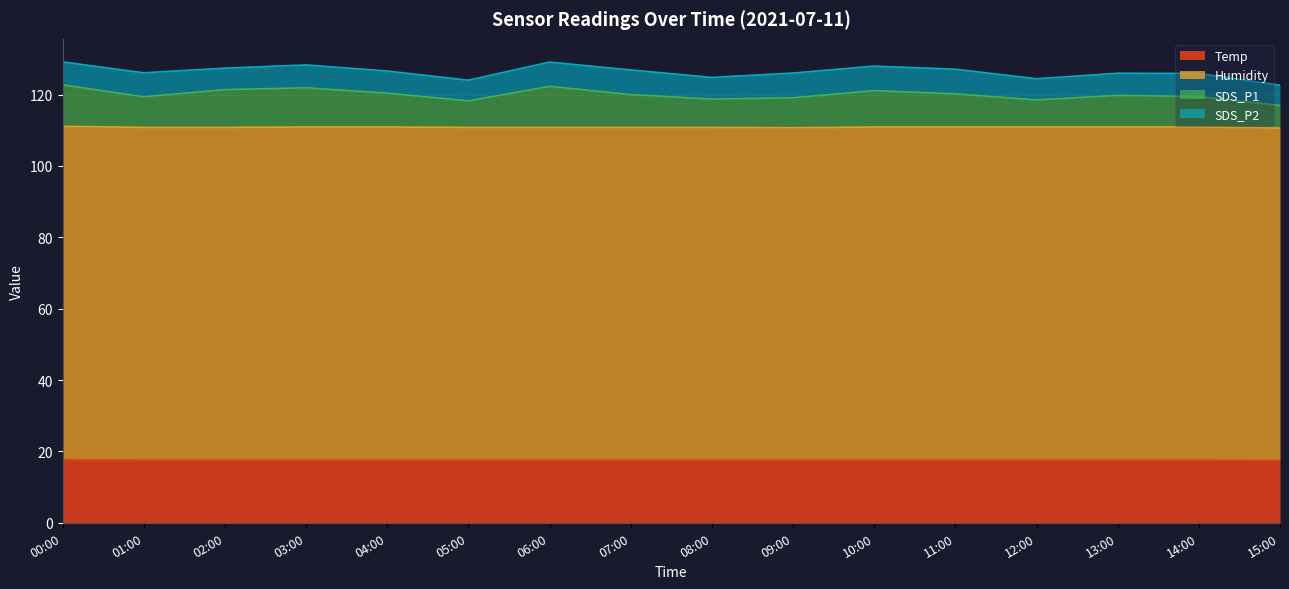

What value does the Temp series have at 12:00?

17.6